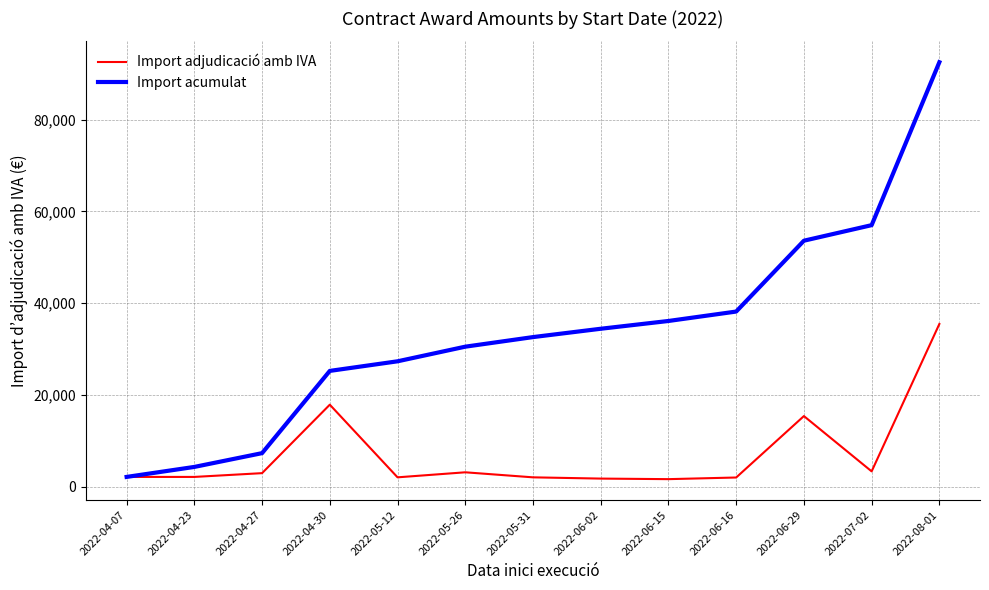

Does the chart display data point markers on the line(s)?

No